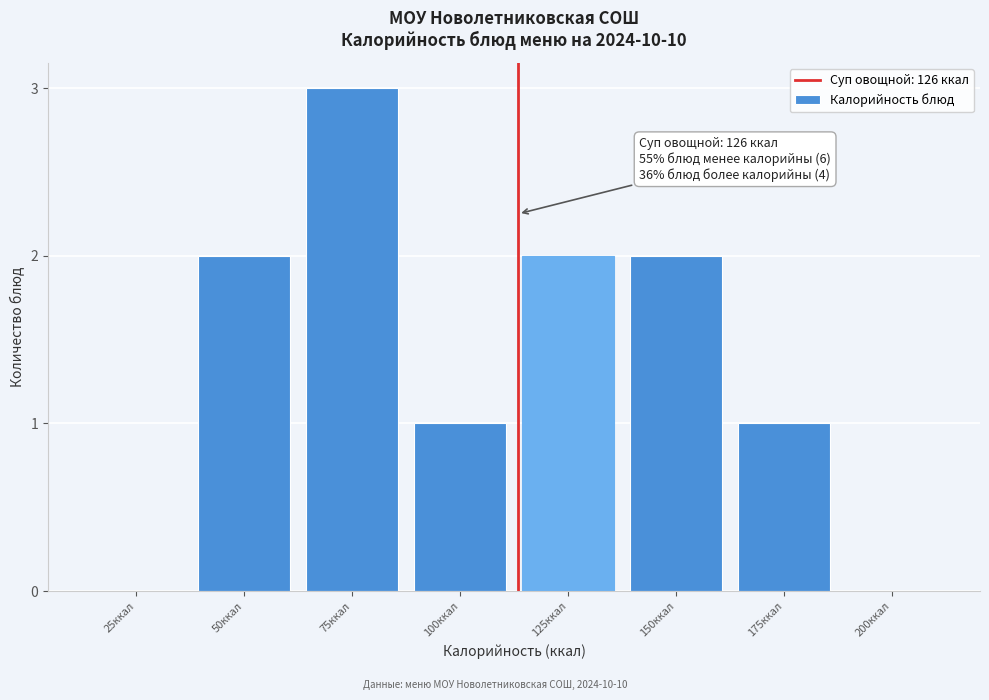

Reading left to right, list all the values displayed in this chart.

25ккал=0	50ккал=2	75ккал=3	100ккал=1	125ккал=2	150ккал=2	175ккал=1	200ккал=0